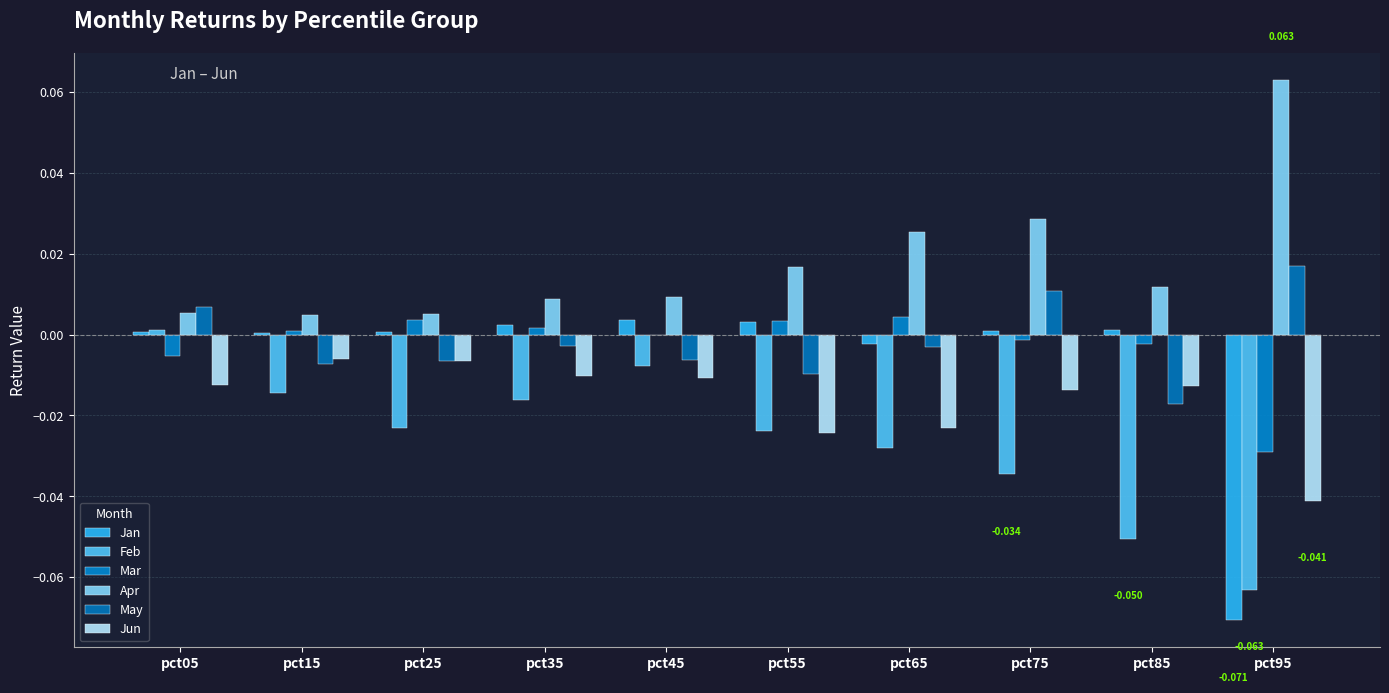

Reading left to right, what are all the values shown in this chart?

Jan: pct05=0.0	pct15=0.0	pct25=0.0	pct35=0.0	pct45=0.0	pct55=0.0	pct65=-0.0	pct75=0.0	pct85=0.0	pct95=-0.1
Feb: pct05=0.0	pct15=-0.0	pct25=-0.0	pct35=-0.0	pct45=-0.0	pct55=-0.0	pct65=-0.0	pct75=-0.0	pct85=-0.1	pct95=-0.1
Mar: pct05=-0.0	pct15=0.0	pct25=0.0	pct35=0.0	pct45=-0.0	pct55=0.0	pct65=0.0	pct75=-0.0	pct85=-0.0	pct95=-0.0
Apr: pct05=0.0	pct15=0.0	pct25=0.0	pct35=0.0	pct45=0.0	pct55=0.0	pct65=0.0	pct75=0.0	pct85=0.0	pct95=0.1
May: pct05=0.0	pct15=-0.0	pct25=-0.0	pct35=-0.0	pct45=-0.0	pct55=-0.0	pct65=-0.0	pct75=0.0	pct85=-0.0	pct95=0.0
Jun: pct05=-0.0	pct15=-0.0	pct25=-0.0	pct35=-0.0	pct45=-0.0	pct55=-0.0	pct65=-0.0	pct75=-0.0	pct85=-0.0	pct95=-0.0